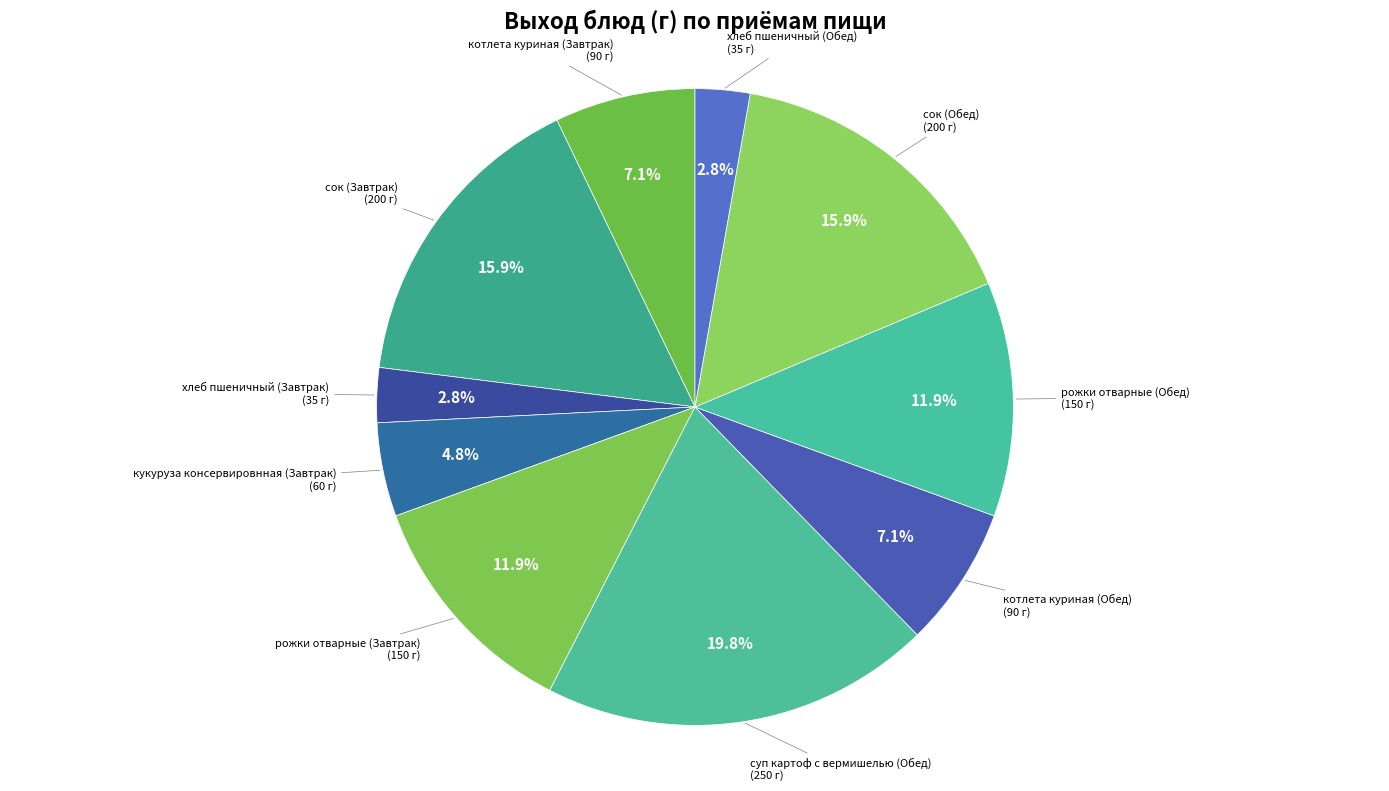

How many segments does this pie chart have?

10